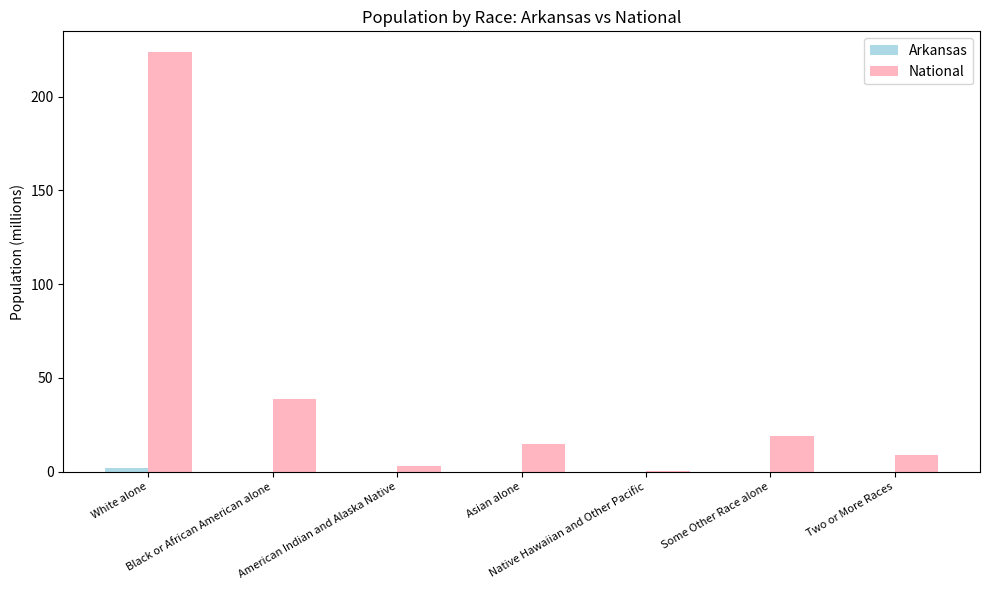

Are the bars horizontal?

No